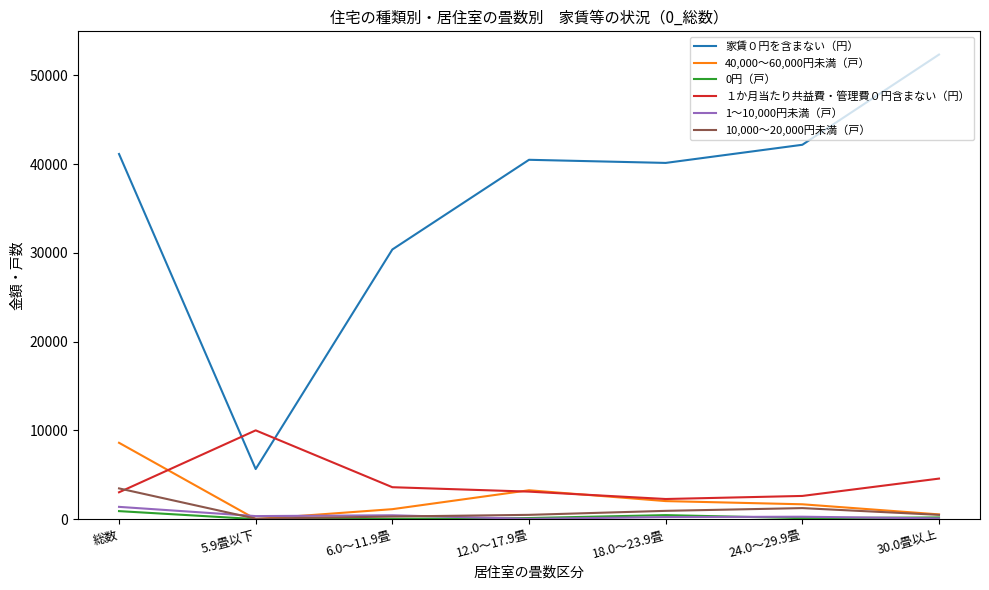

At which category does the chart reach its peak across all series?

30.0畳以上